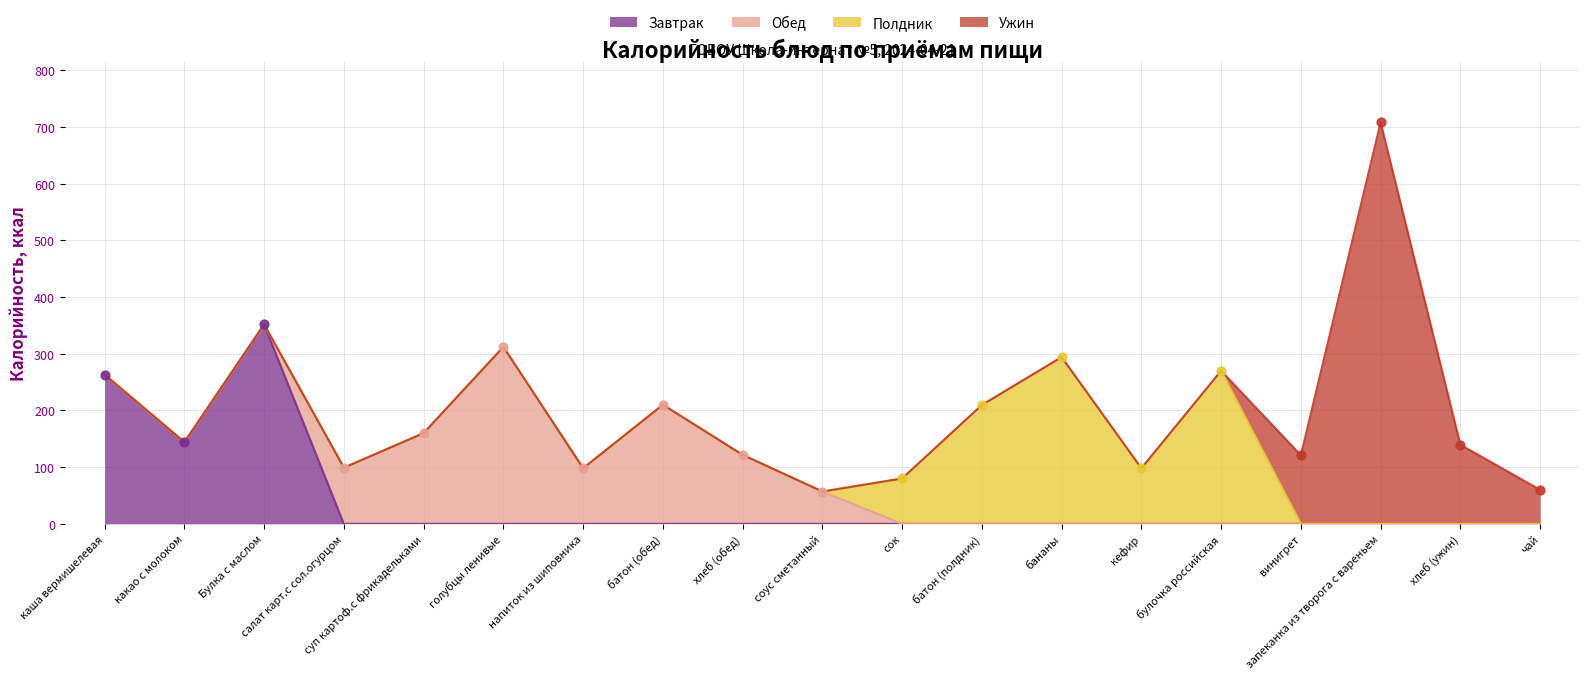

At how many categories does at least one series exceed 215?

6